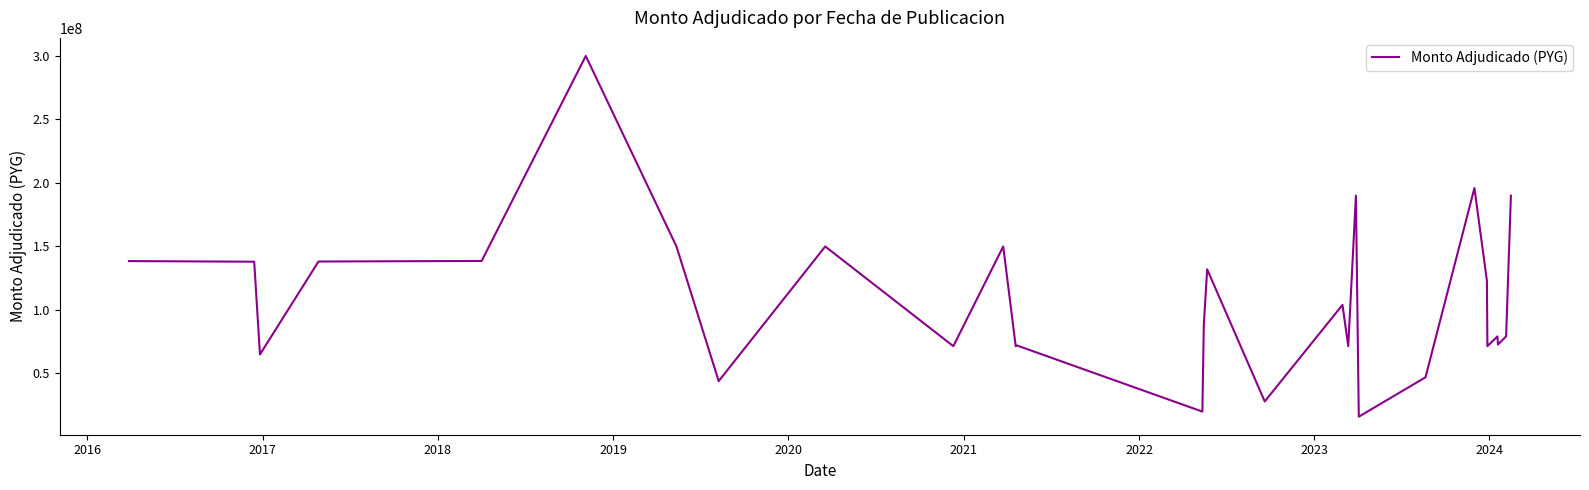

What is the difference between the maximum and minimum values?

283999998